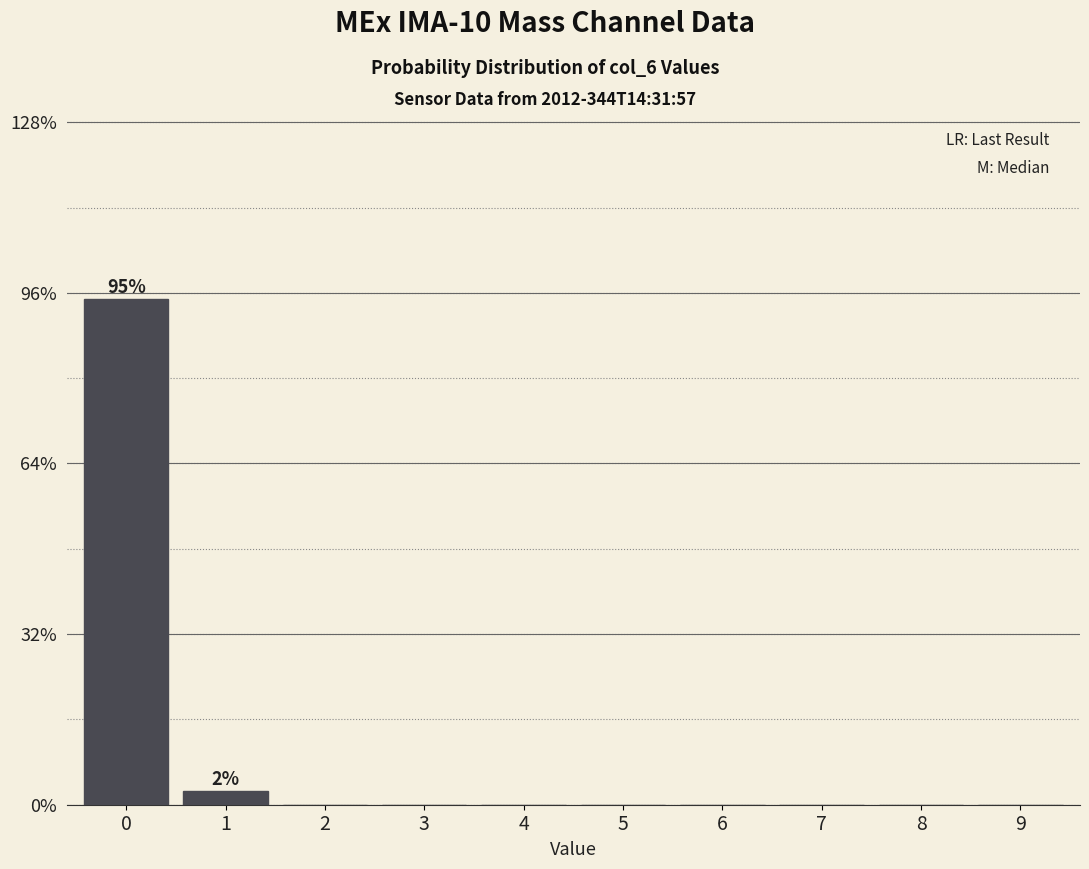

Reading left to right, list all the values displayed in this chart.

0=95.0	1=2.5	2=0.0	3=0.0	4=0.0	5=0.0	6=0.0	7=0.0	8=0.0	9=0.0